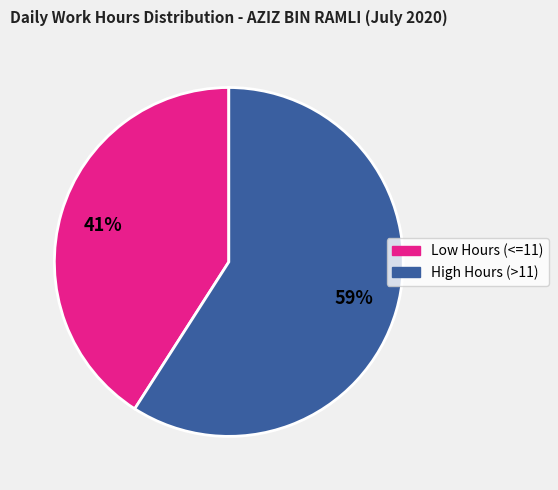

To the nearest percent, what is the difference between the largest and smallest slice percentages?

18%